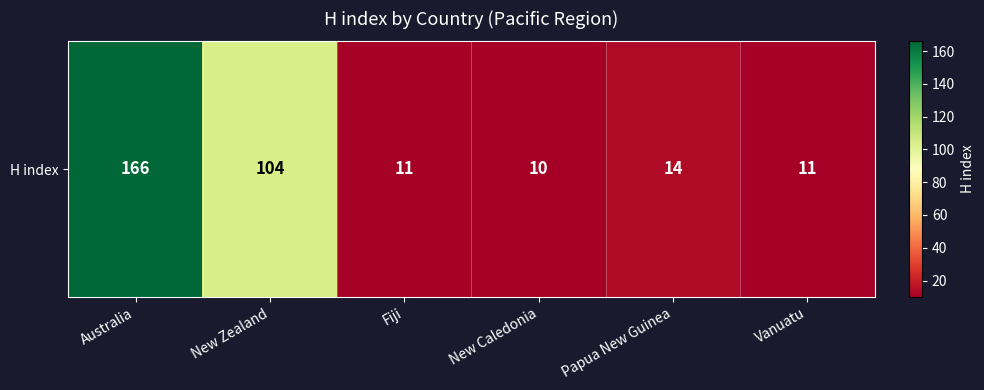

Rank the categories by value from highest to lowest.

Australia, New Zealand, Papua New Guinea, Fiji, Vanuatu, New Caledonia